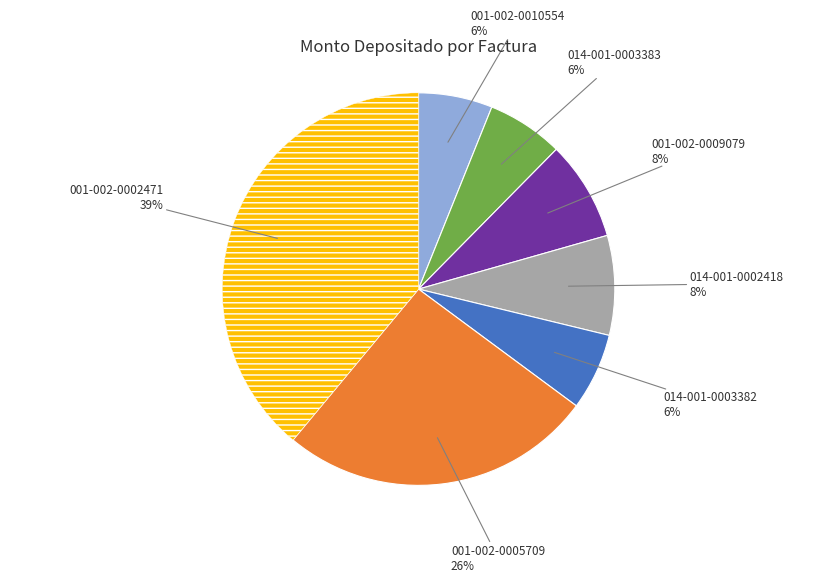

To the nearest percent, what is the average slice percentage?

14%